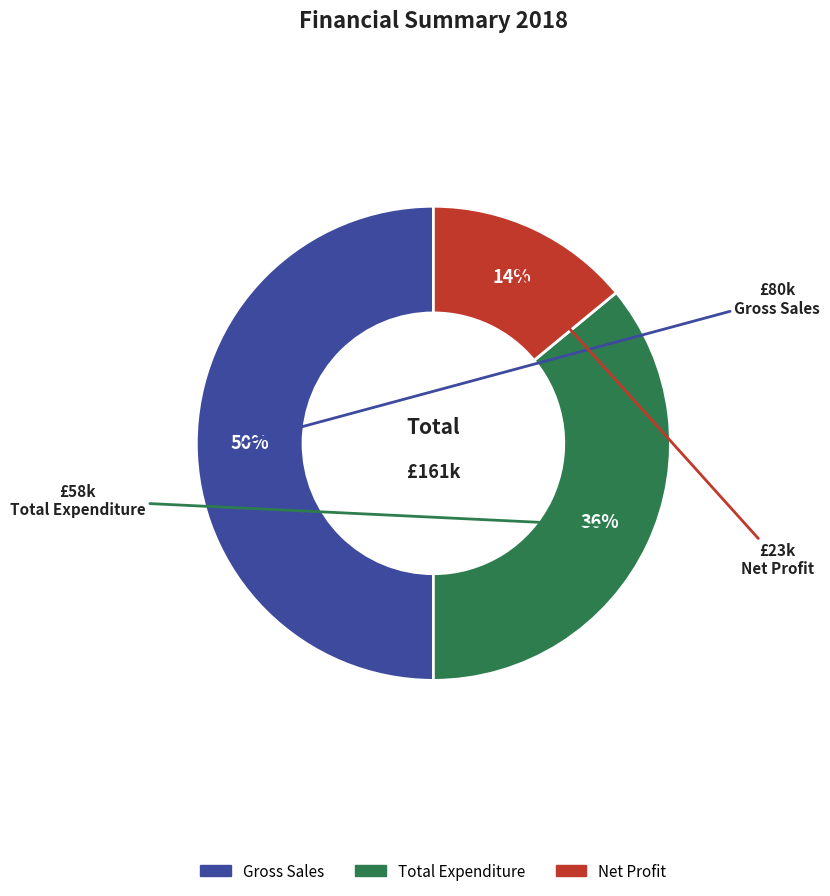

What percentage is the Gross Sales slice, to the nearest percent?

50%